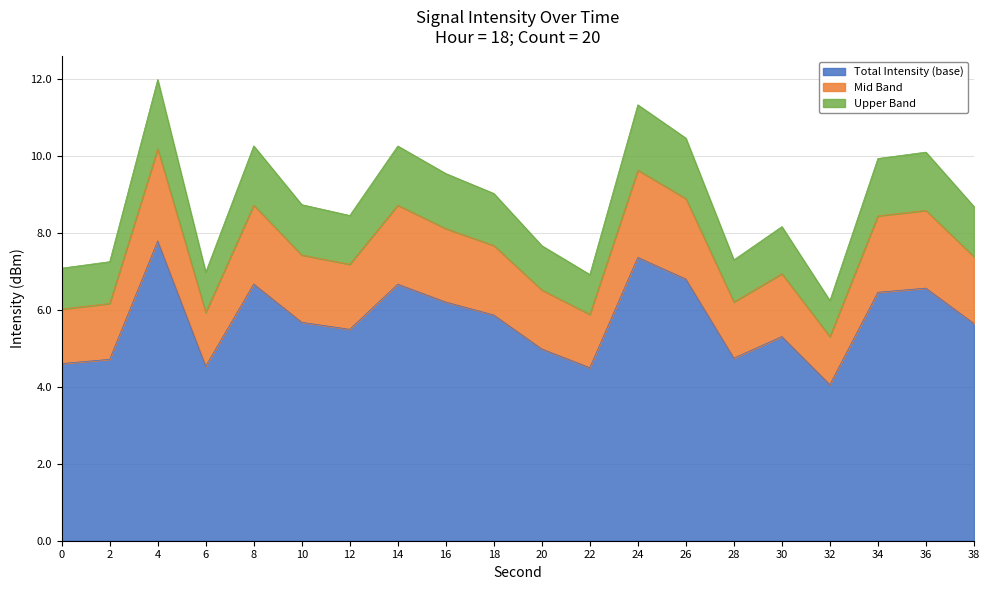

How many lines are shown in the chart?

3